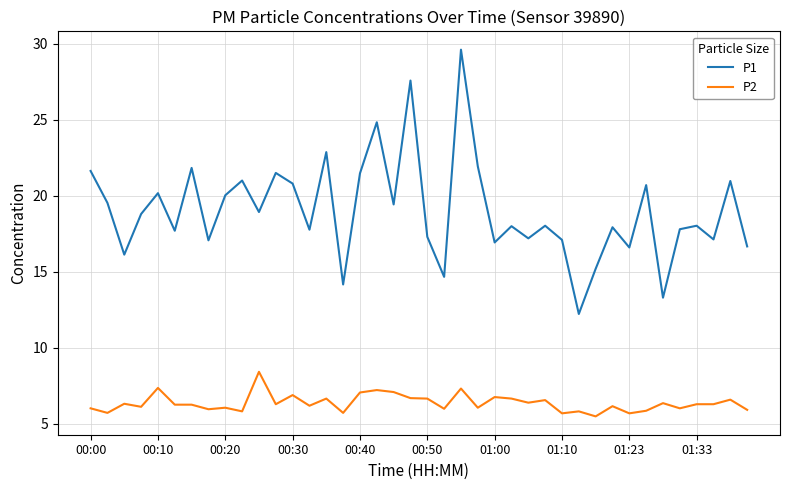

What is the minimum value shown in the chart?

5.5